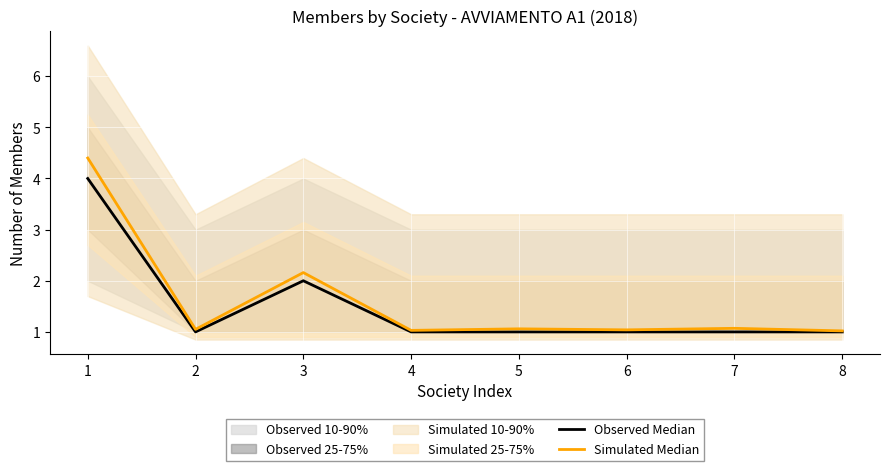

The value of Simulated Median at 3 is 2.2. True or false?

True